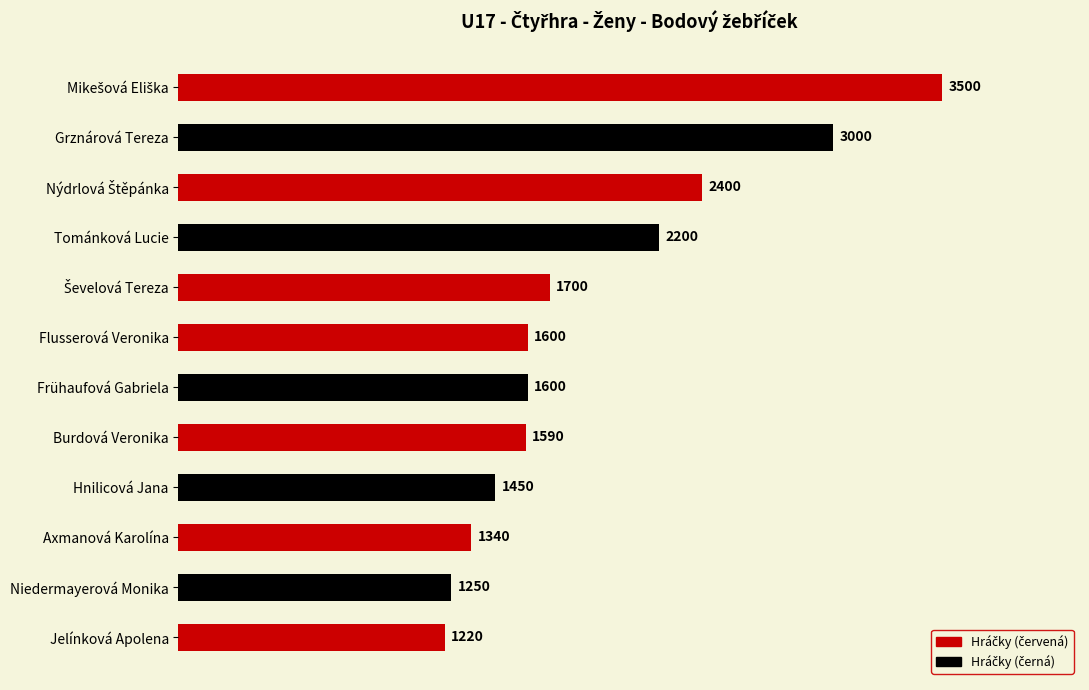

Reading top to bottom, extract all data points from this chart.

3500	3000	2400	2200	1700	1600	1600	1590	1450	1340	1250	1220